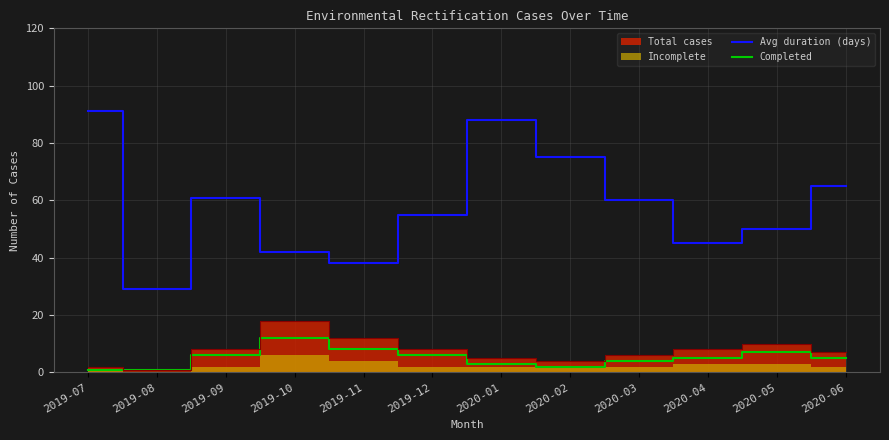

What is the maximum value for Completed?

12